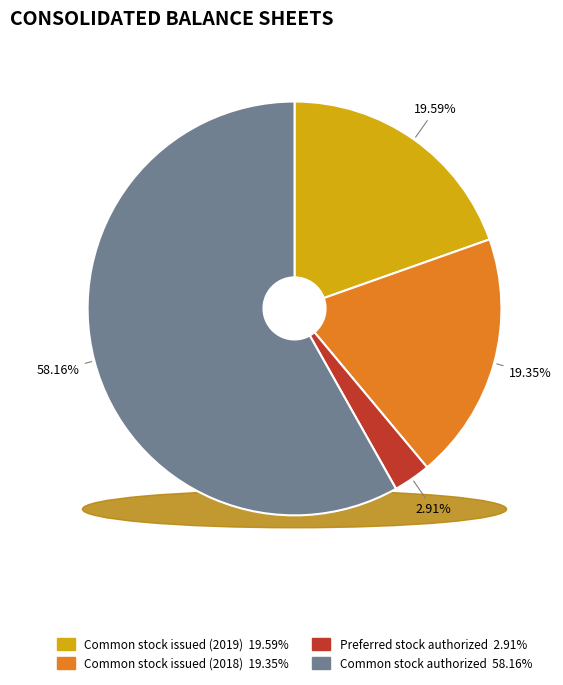

What is the ratio of the value at Common stock, outstanding shares (2019) to the value at Common stock, authorized shares?

0.3